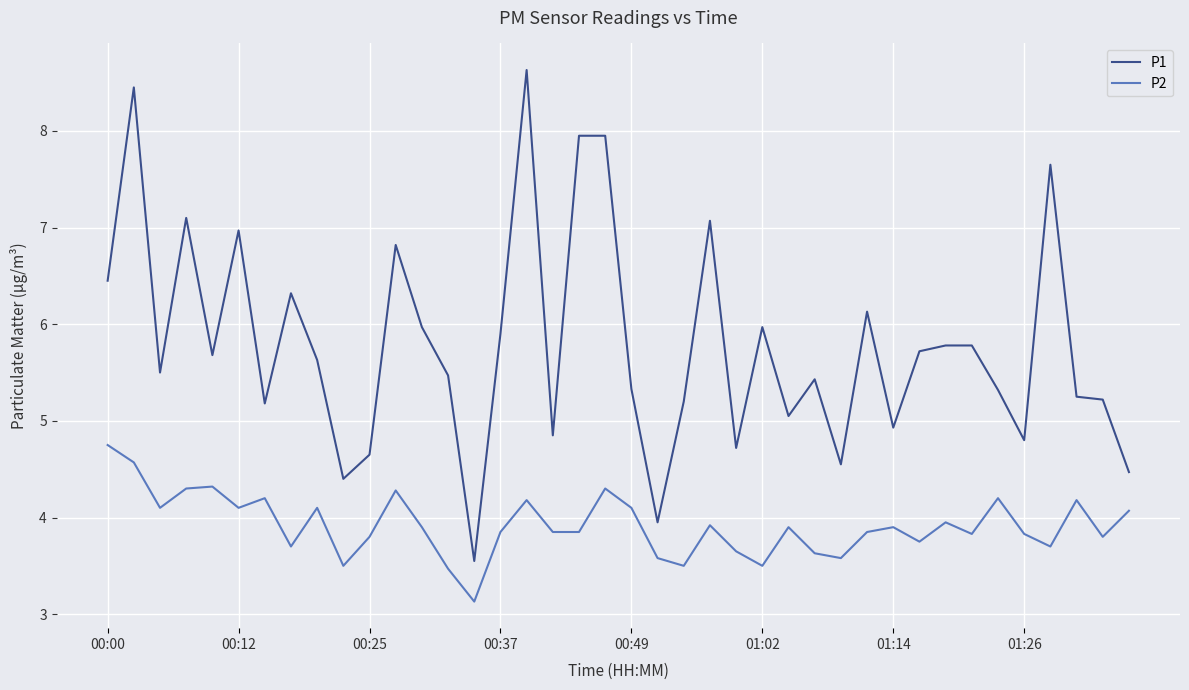

Which series has the largest total across all categories?

P1